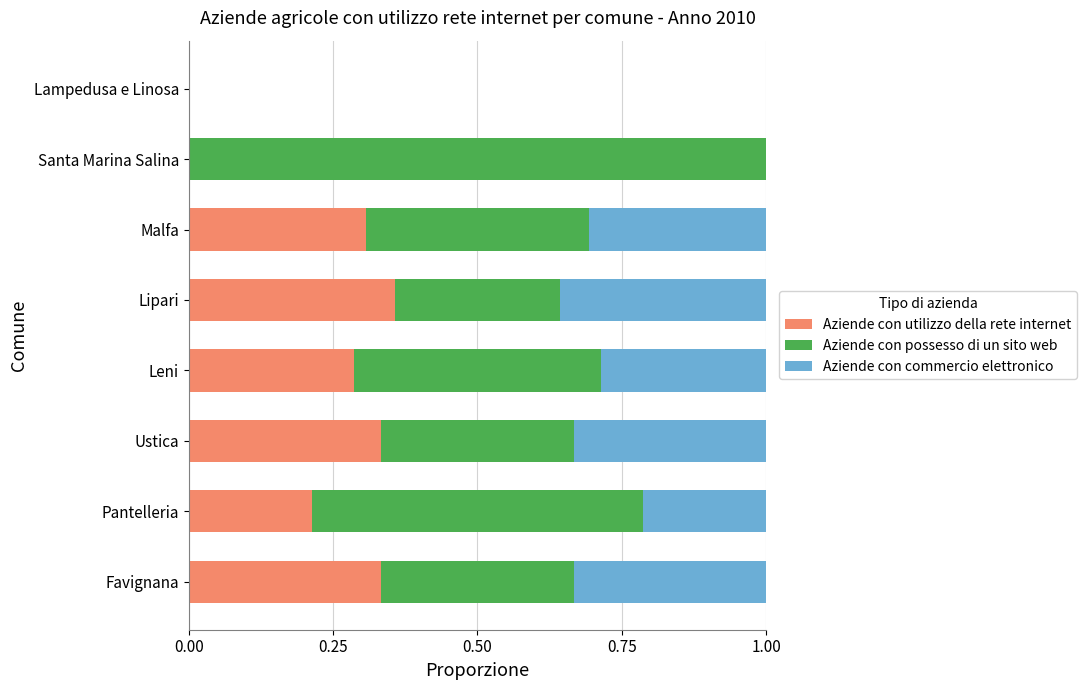

The Aziende con utilizzo della rete internet series shows 0.6 at Ustica. True or false?

False